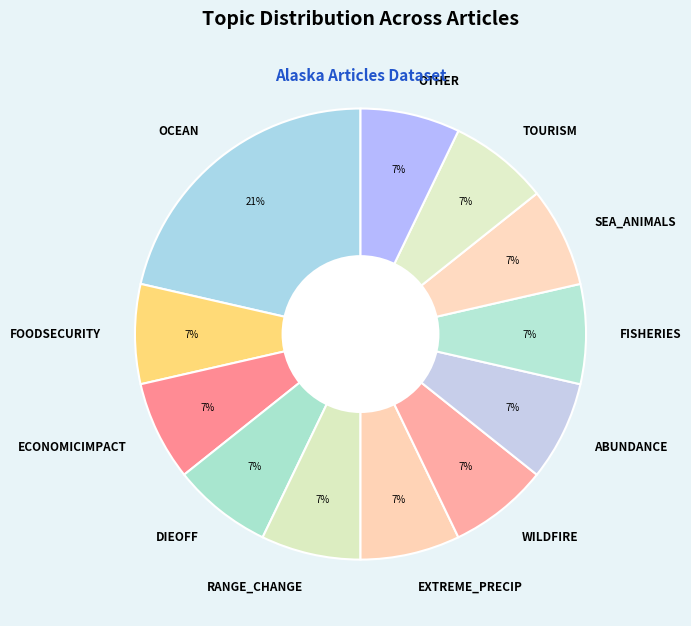

Approximately how many times larger is the value at FOODSECURITY compared to DIEOFF?

1.0